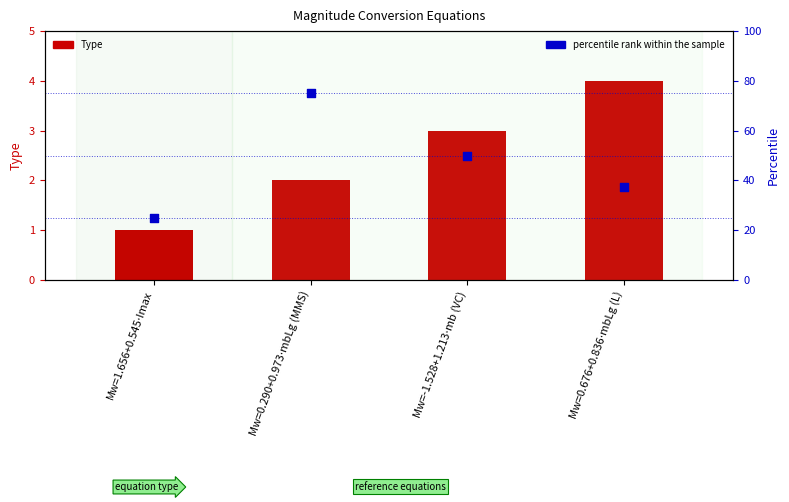

At which category is the sum across all series the highest?

Mw=0.290+0.973⋅mbLg (MMS)